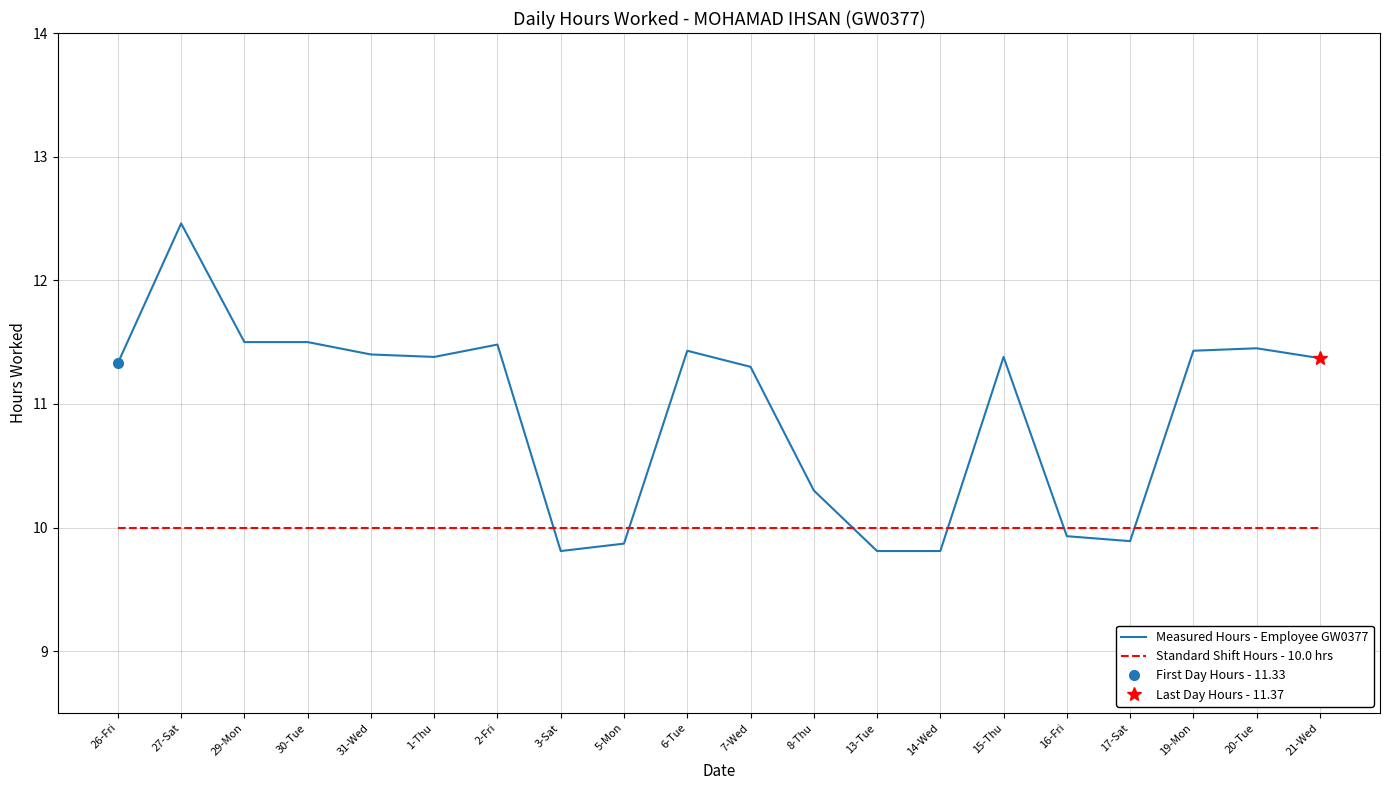

What is the total value across all series at 5-Mon?

19.9